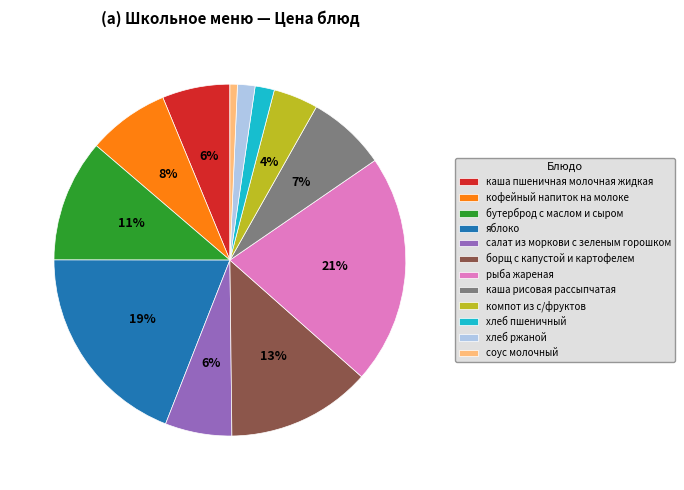

Does каша пшеничная молочная жидкая account for over 50% of the chart?

No